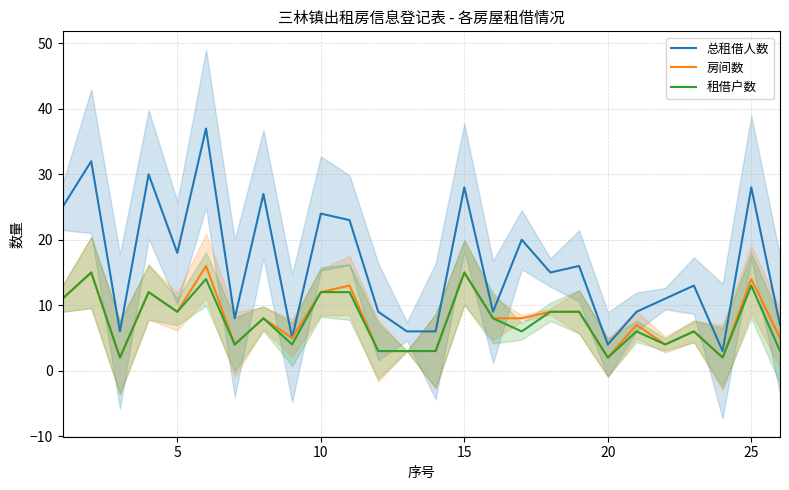

Reading right to left, what are all the values shown in this chart?

总租借人数: 7	28	3	13	11	9	4	16	15	20	9	28	6	6	9	23	24	5	27	8	37	18	30	6	32	25
房间数: 5	14	2	6	4	7	2	9	9	8	8	15	3	3	3	13	12	5	8	4	16	9	12	2	15	11
租借户数: 3	13	2	6	4	6	2	9	9	6	8	15	3	3	3	12	12	4	8	4	14	9	12	2	15	11